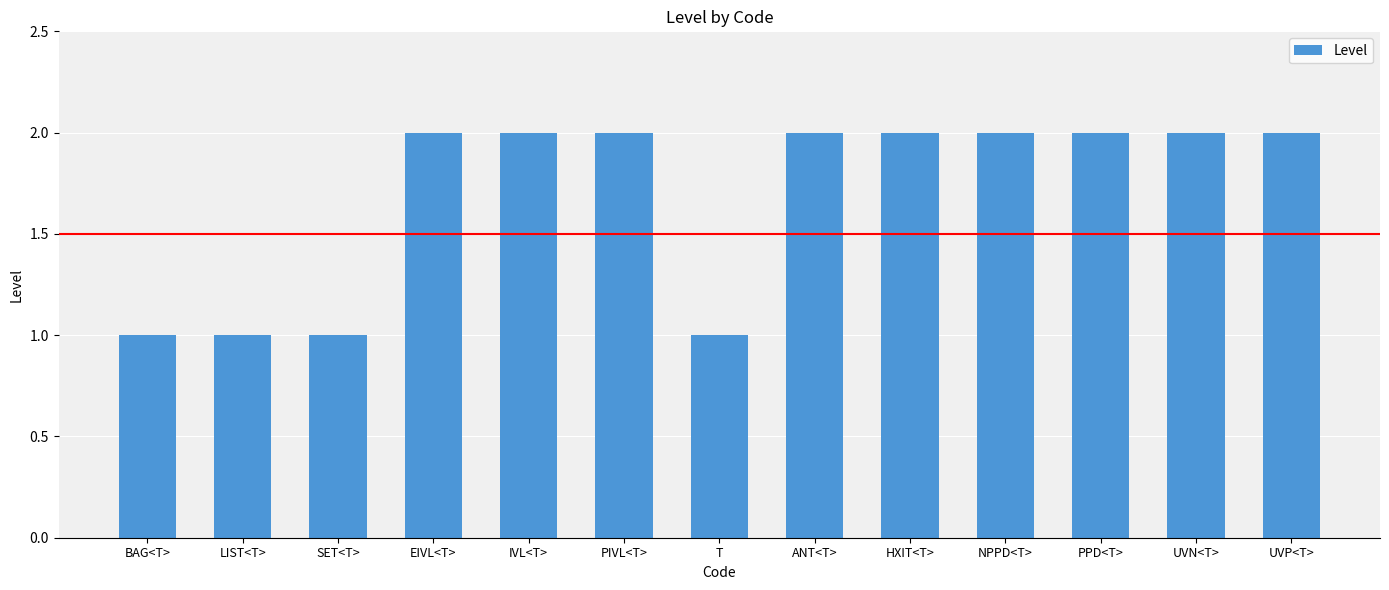

The chart shows a value of 3 at UVN<T>. True or false?

False